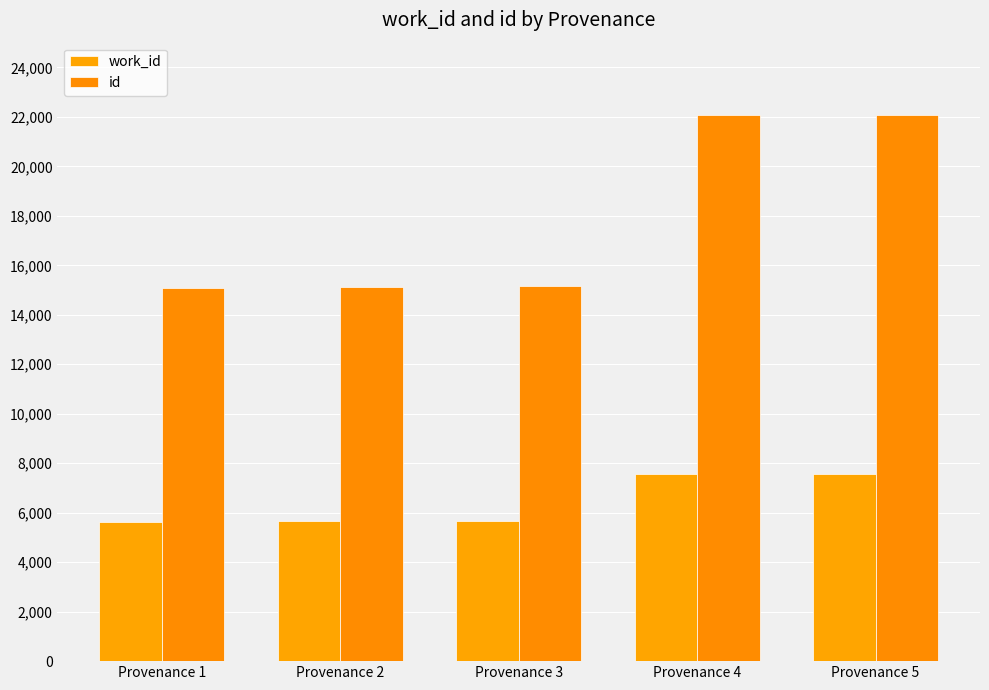

What is the difference between the highest and lowest values at Provenance 4?

14496